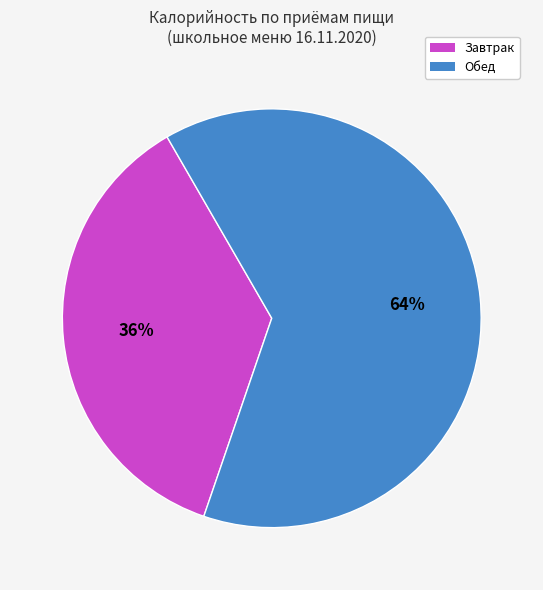

Combined, do Обед and Завтрак account for over 50%?

Yes